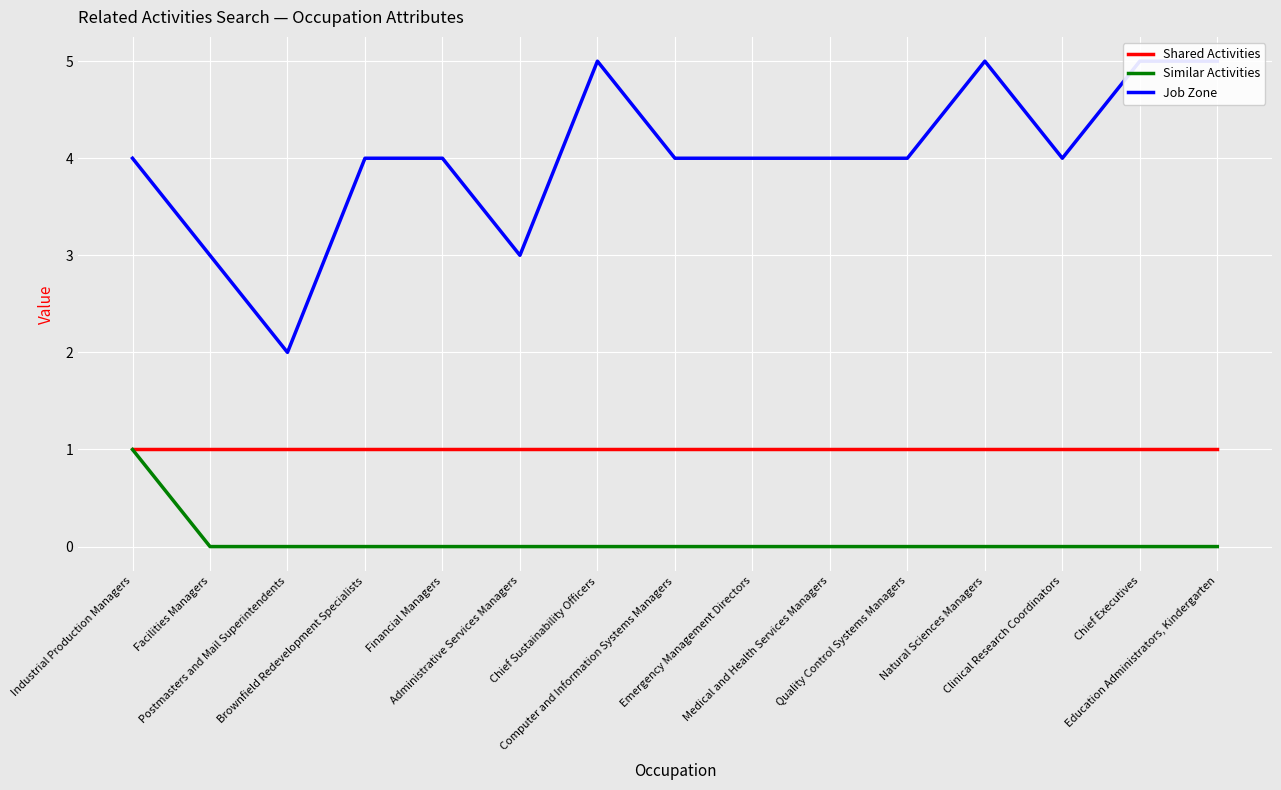

Reading right to left, list all the values displayed in this chart.

Shared Activities: Education Administrators, Kindergarten=1	Chief Executives=1	Clinical Research Coordinators=1	Natural Sciences Managers=1	Quality Control Systems Managers=1	Medical and Health Services Managers=1	Emergency Management Directors=1	Computer and Information Systems Managers=1	Chief Sustainability Officers=1	Administrative Services Managers=1	Financial Managers=1	Brownfield Redevelopment Specialists=1	Postmasters and Mail Superintendents=1	Facilities Managers=1	Industrial Production Managers=1
Similar Activities: Education Administrators, Kindergarten=0	Chief Executives=0	Clinical Research Coordinators=0	Natural Sciences Managers=0	Quality Control Systems Managers=0	Medical and Health Services Managers=0	Emergency Management Directors=0	Computer and Information Systems Managers=0	Chief Sustainability Officers=0	Administrative Services Managers=0	Financial Managers=0	Brownfield Redevelopment Specialists=0	Postmasters and Mail Superintendents=0	Facilities Managers=0	Industrial Production Managers=1
Job Zone: Education Administrators, Kindergarten=5	Chief Executives=5	Clinical Research Coordinators=4	Natural Sciences Managers=5	Quality Control Systems Managers=4	Medical and Health Services Managers=4	Emergency Management Directors=4	Computer and Information Systems Managers=4	Chief Sustainability Officers=5	Administrative Services Managers=3	Financial Managers=4	Brownfield Redevelopment Specialists=4	Postmasters and Mail Superintendents=2	Facilities Managers=3	Industrial Production Managers=4